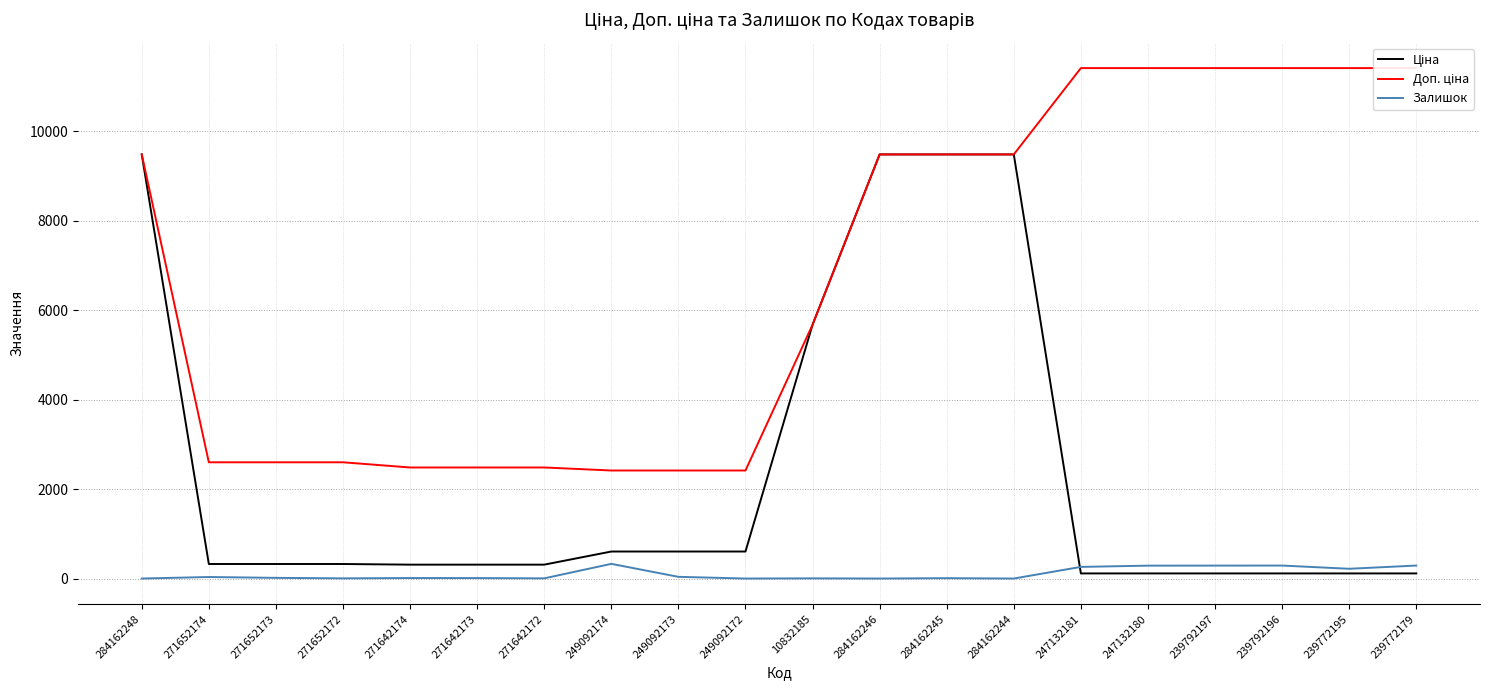

List the series in order of their peak value, lowest first.

Залишок, Ціна, Доп. ціна